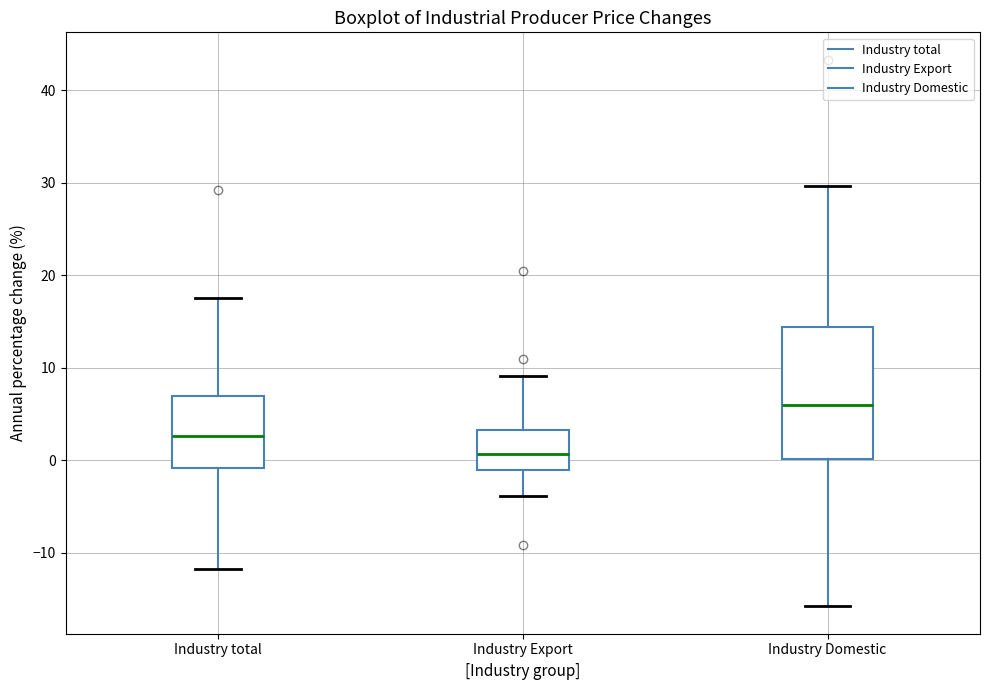

Which box is the tallest, from its lower edge to its upper edge?

Industry Domestic